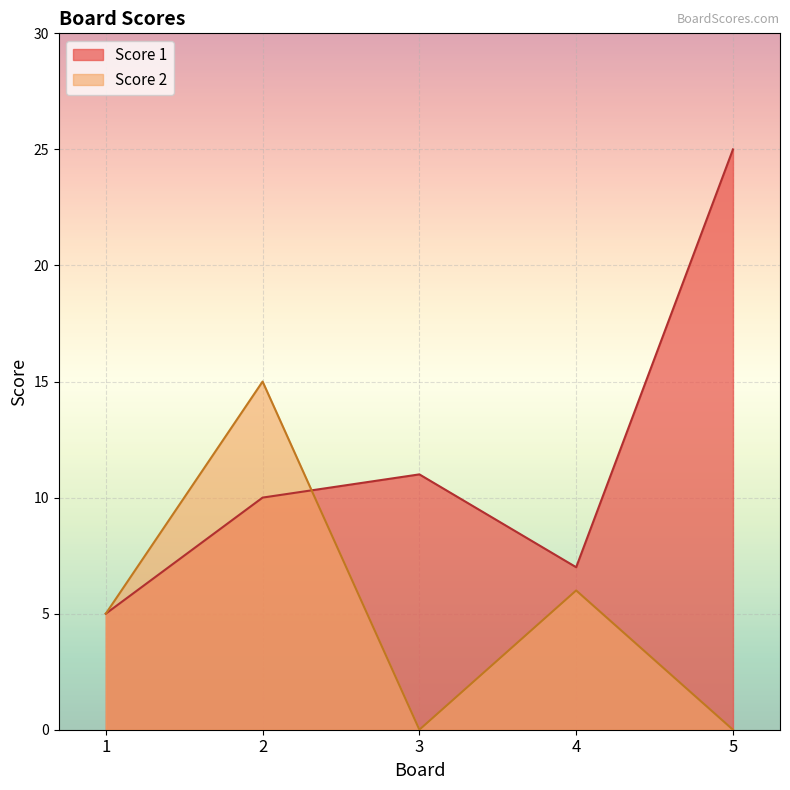

What is the value of the Score 1 point at the 3rd from the left?

11